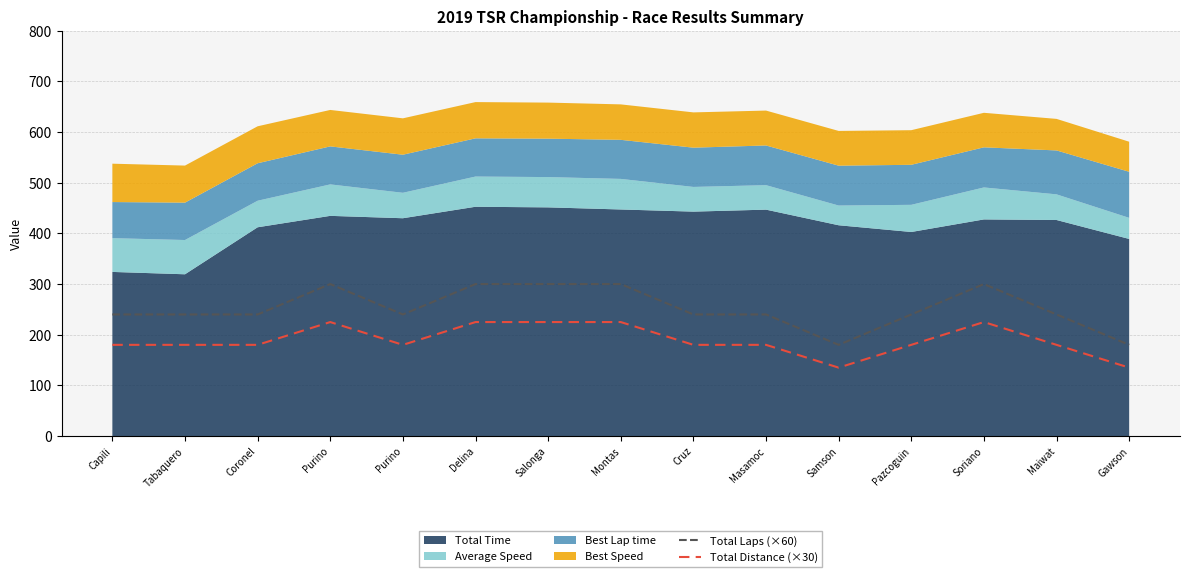

What is the average value of the Total Laps (×60) series?

252